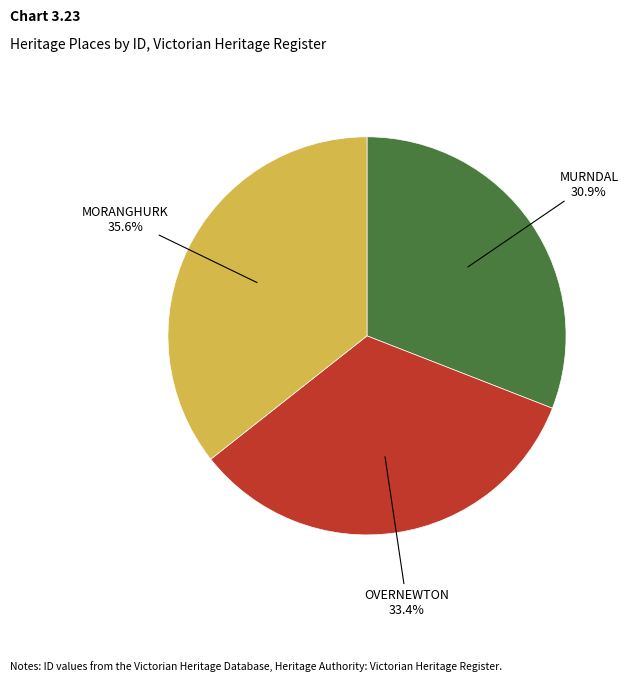

Approximately how many times larger is the value at OVERNEWTON compared to MORANGHURK?

0.9